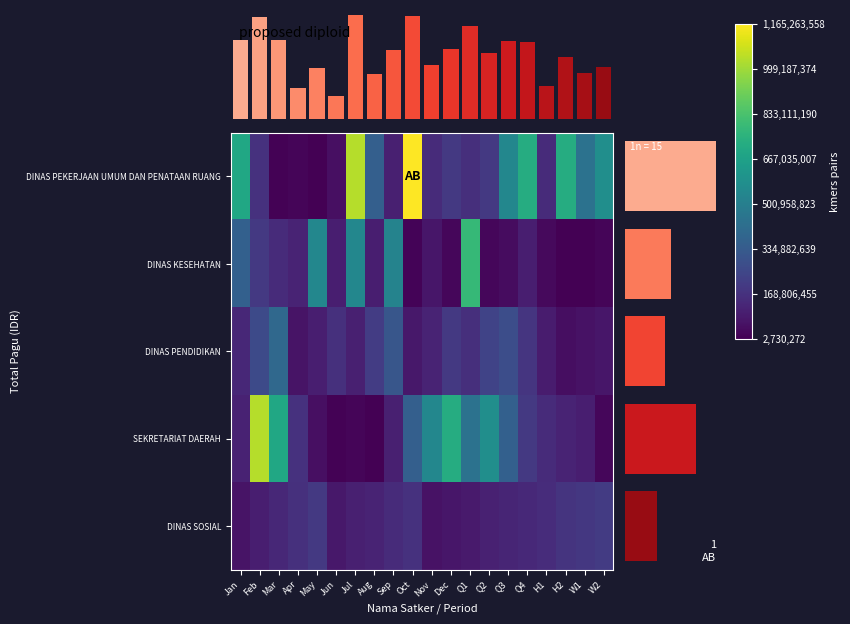

What is the sum of the DINAS PEKERJAAN UMUM DAN PENATAAN RUANG values at Q3 and Sep?

491685000